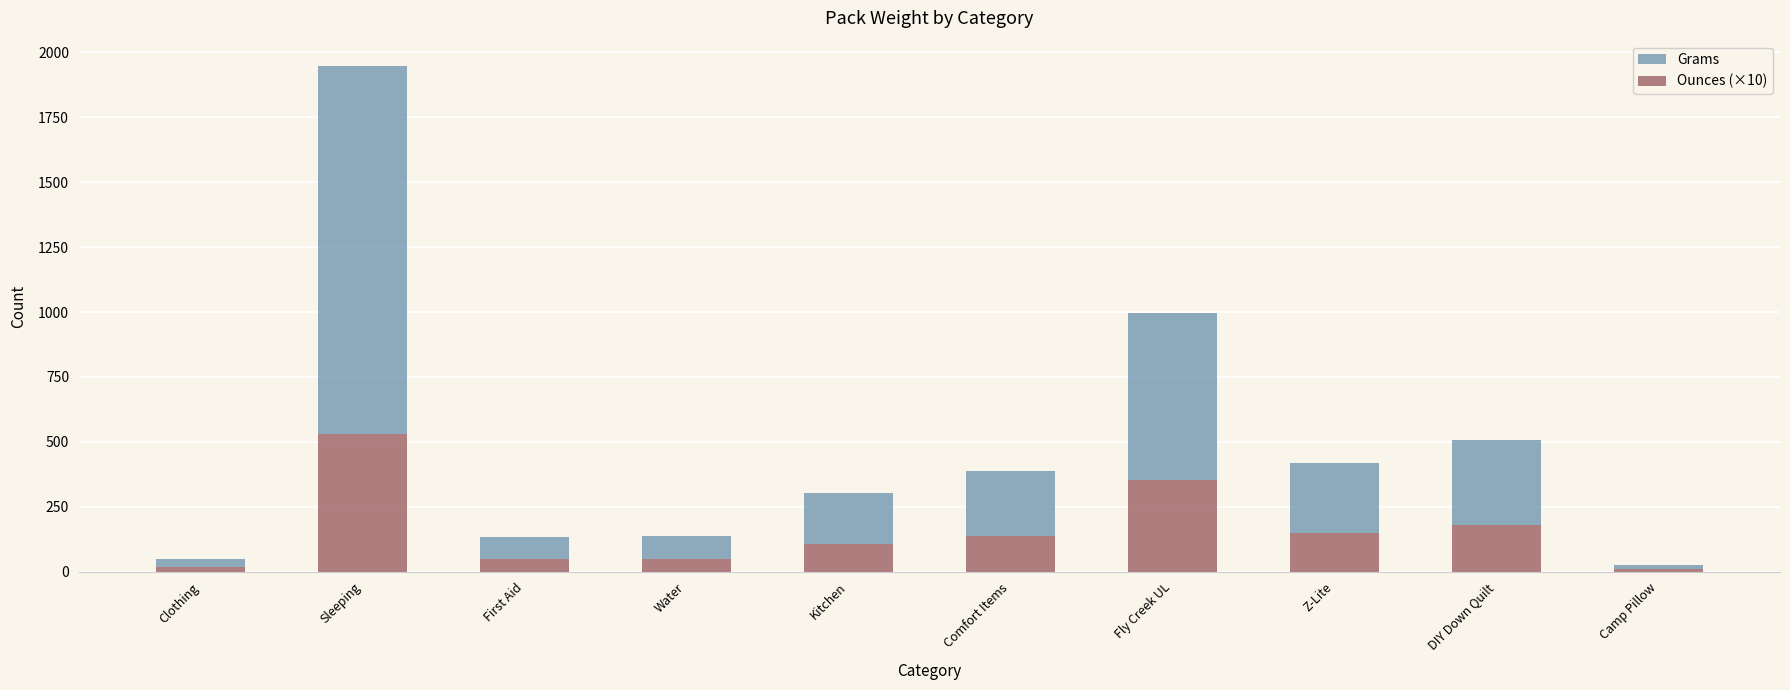

How many bars are there in total?

10